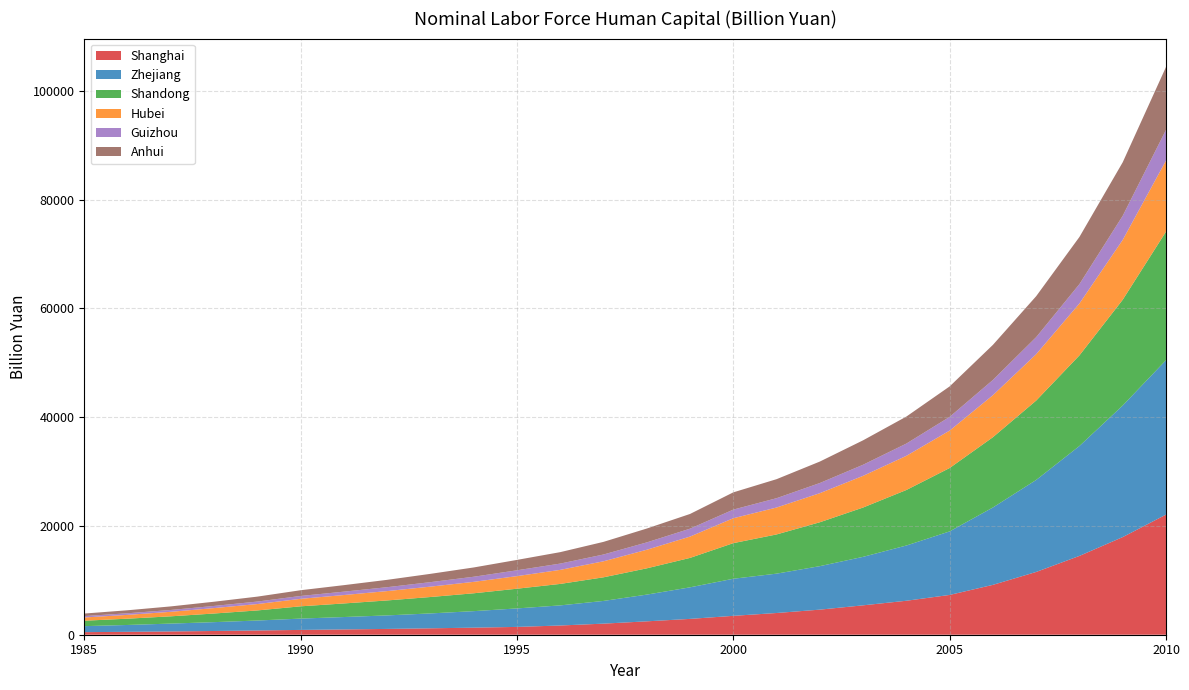

Reading left to right, transcribe all the data shown in this chart.

Shanghai: 473.9	533.5	602.2	686.3	779.3	883.6	972.3	1067.0	1178.0	1299.0	1437.0	1696.0	2038.0	2461.0	2911.0	3472.0	3994.0	4611.0	5404.0	6245.0	7315.0	9168.0	11540.0	14490.0	17950.0	22080.0
Zhejiang: 1103.7	1260.1	1444.3	1626.7	1831.3	2080.5	2279.7	2484.7	2737.0	3036.0	3396.0	3696.0	4174.0	4913.0	5802.0	6817.0	7234.0	7995.0	8914.0	10154.0	11680.0	14222.0	16912.0	20207.0	24187.0	28391.0
Shandong: 994.8	1155.5	1336.0	1586.5	1854.3	2256.0	2497.0	2750.0	3016.0	3282.0	3625.0	3947.0	4341.0	4829.0	5410.0	6546.0	7206.0	8068.0	9065.0	10207.0	11649.0	12921.0	14592.0	16659.0	19444.0	23625.0
Hubei: 598.4	701.1	829.5	996.3	1173.2	1379.4	1546.5	1719.2	1908.5	2102.0	2315.0	2583.0	2946.0	3417.0	3919.0	4578.0	4949.0	5345.0	5825.0	6278.0	6881.0	7722.0	8522.0	9543.0	10998.0	13067.0
Guizhou: 258.0	294.2	338.8	397.0	457.0	526.8	620.1	717.2	824.5	938.5	1071.6	1153.6	1247.9	1351.2	1453.2	1587.4	1715.5	1868.2	2041.1	2256.0	2522.0	2805.0	3140.0	3561.0	4434.0	5639.0
Anhui: 463.2	551.4	655.8	774.1	908.0	1053.3	1197.0	1351.3	1526.5	1706.8	1908.6	2103.8	2322.2	2547.5	2704.0	3170.0	3495.0	3944.0	4489.0	4964.0	5599.0	6447.0	7525.0	8666.0	9837.0	11565.0